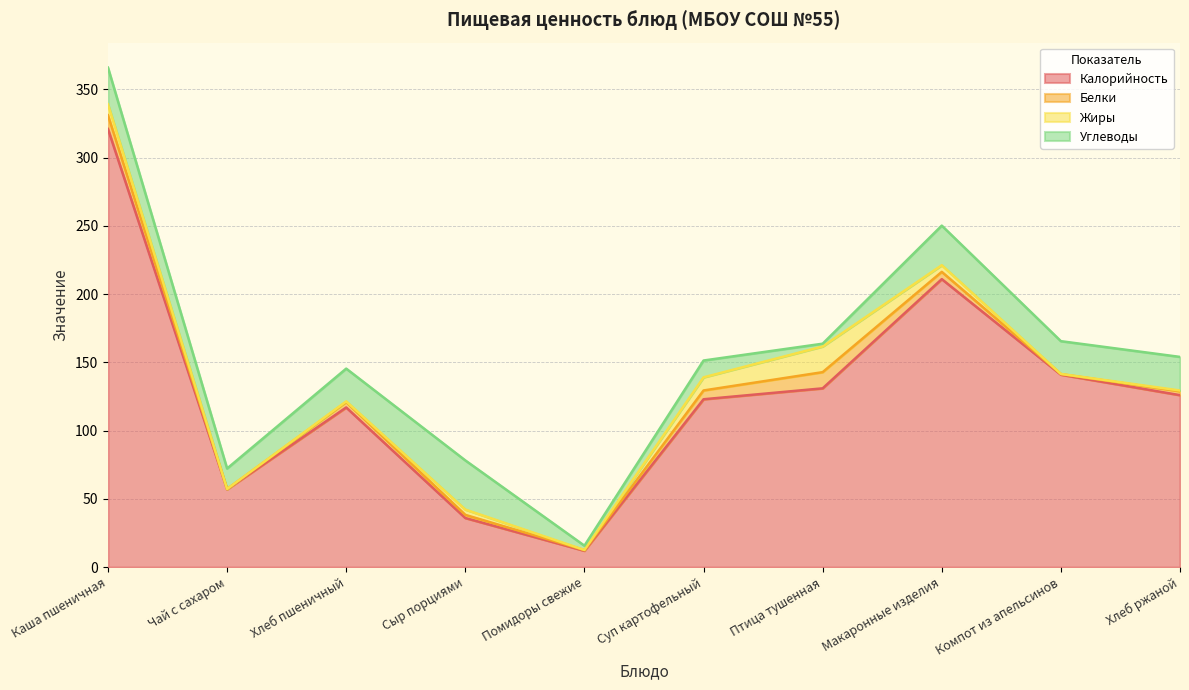

At which category does Белки reach its first local peak?

Хлеб пшеничный